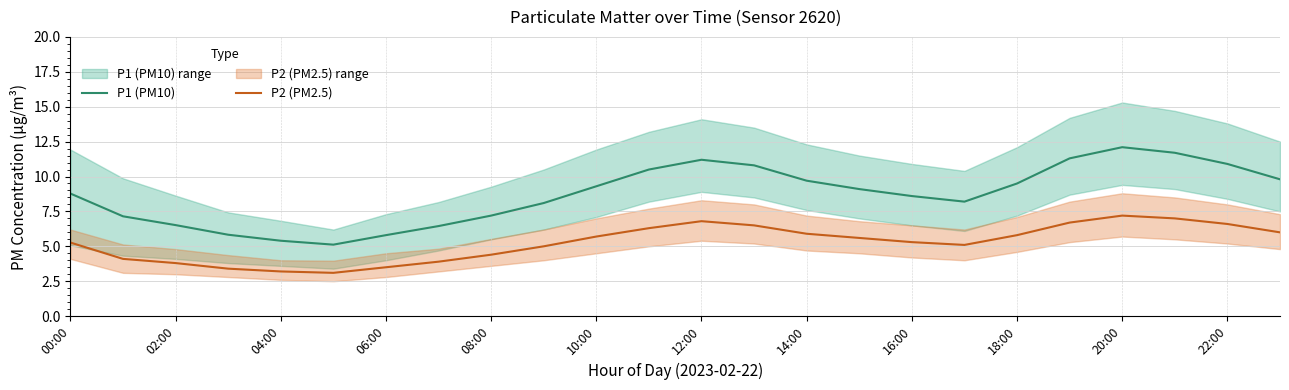

What is the maximum value for P1 (PM10)?

12.1